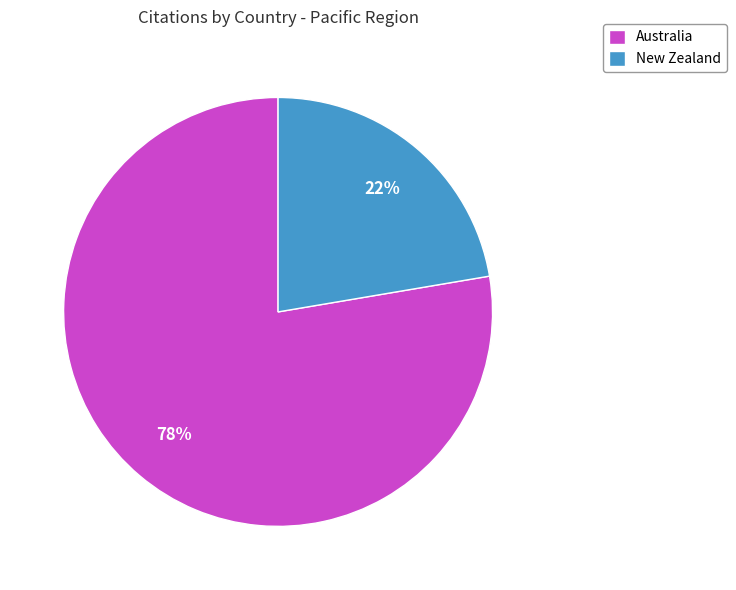

How many slices are in this pie chart?

2